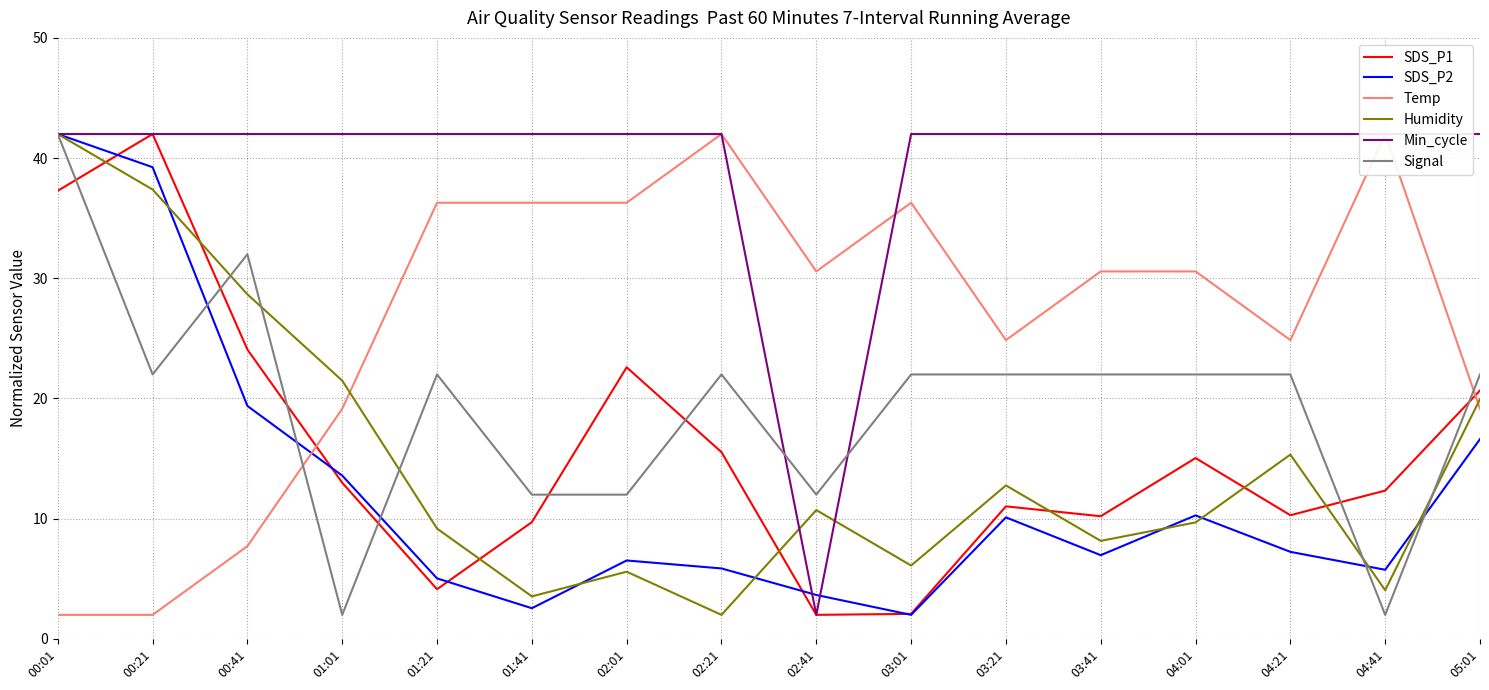

What position from the right is 03:21?

6